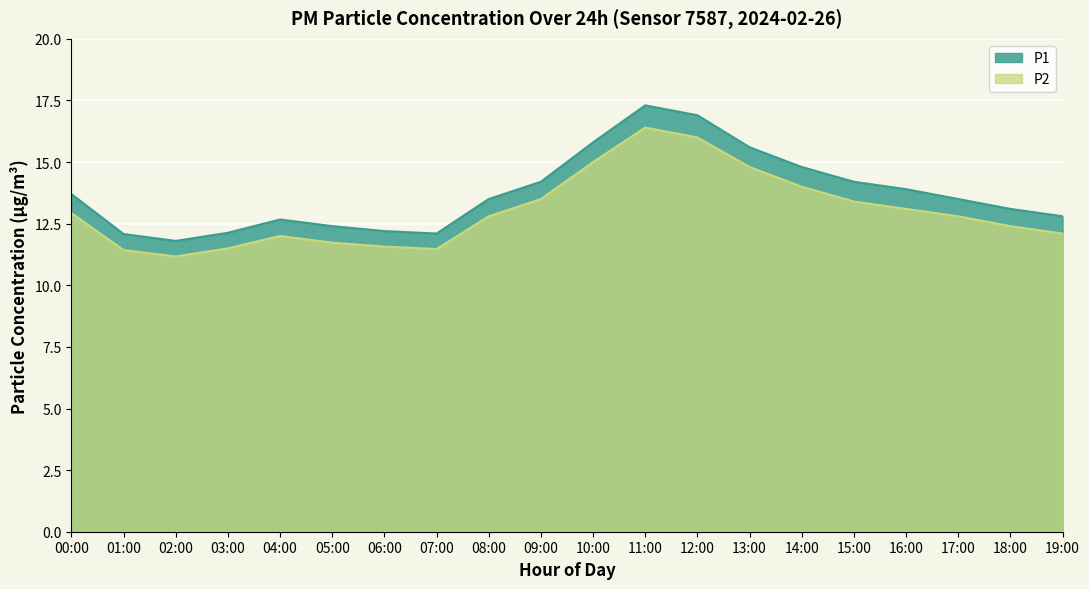

Reading left to right, list all the values displayed in this chart.

P1: 00:00=13.7	01:00=12.1	02:00=11.8	03:00=12.1	04:00=12.7	05:00=12.4	06:00=12.2	07:00=12.1	08:00=13.5	09:00=14.2	10:00=15.8	11:00=17.3	12:00=16.9	13:00=15.6	14:00=14.8	15:00=14.2	16:00=13.9	17:00=13.5	18:00=13.1	19:00=12.8
P2: 00:00=12.9	01:00=11.4	02:00=11.2	03:00=11.5	04:00=12.0	05:00=11.7	06:00=11.6	07:00=11.5	08:00=12.8	09:00=13.5	10:00=15.0	11:00=16.4	12:00=16.0	13:00=14.8	14:00=14.0	15:00=13.4	16:00=13.1	17:00=12.8	18:00=12.4	19:00=12.1